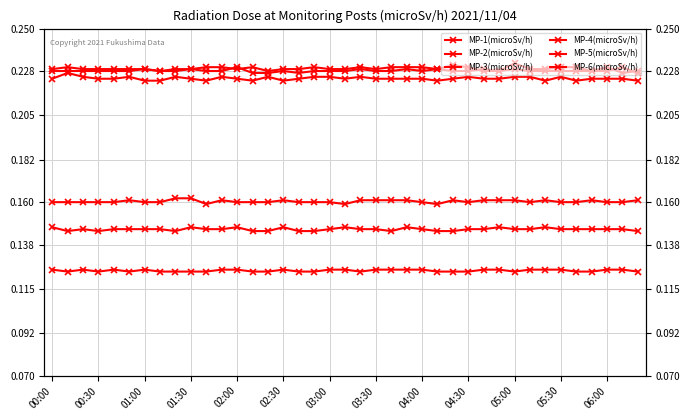

True or false: MP-5(microSv/h) and MP-2(microSv/h) intersect in this chart.

False